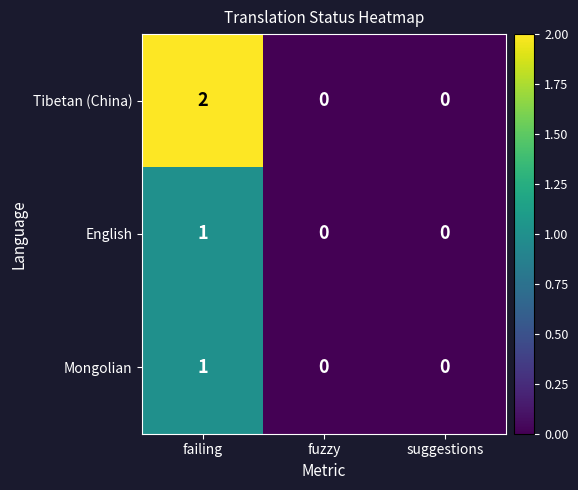

How many English values are between 0 and 1?

3